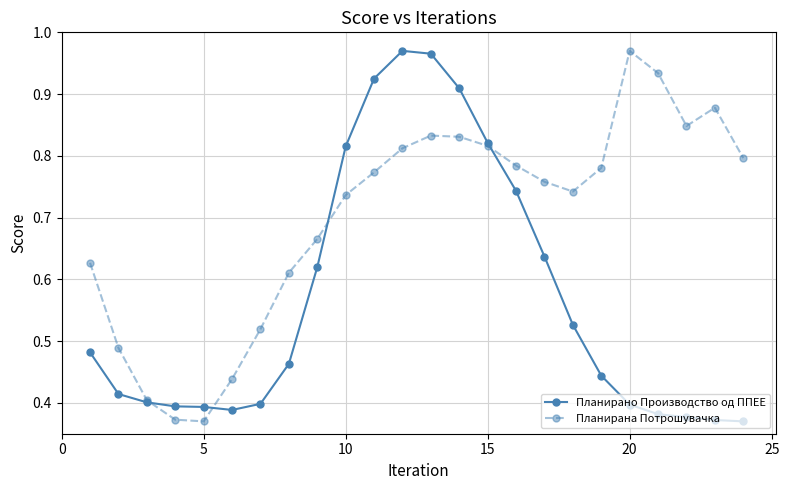

Which series has the largest total across all categories?

Планирана Потрошувачка